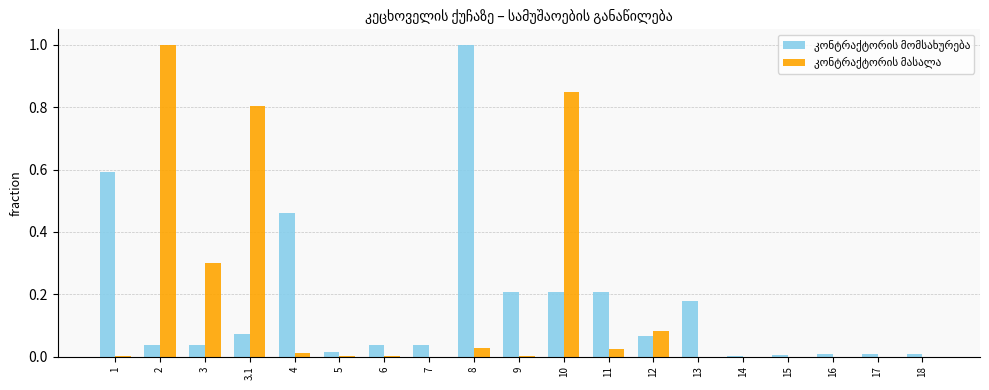

What is the greatest value displayed?

1.0